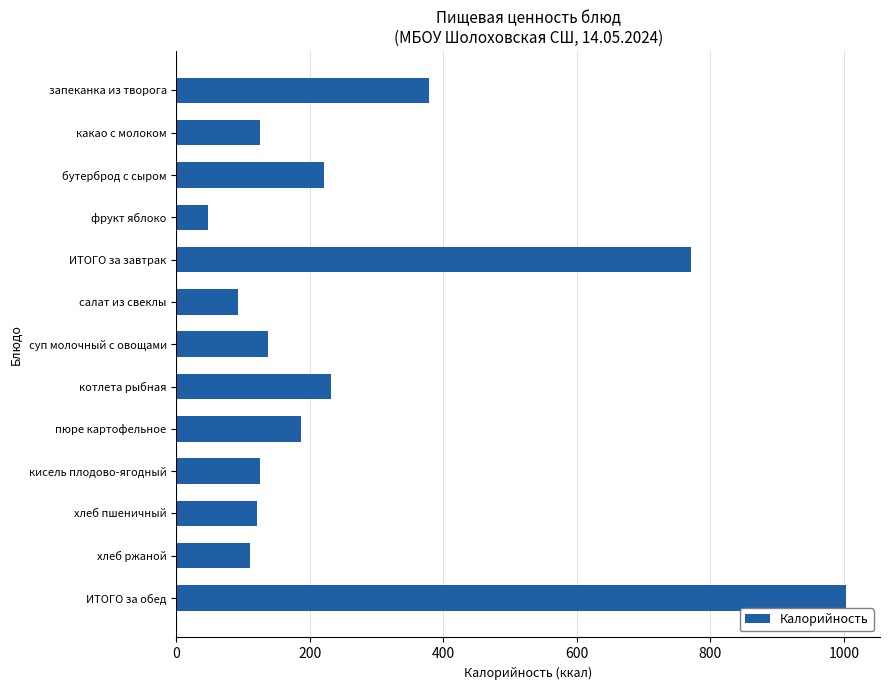

Which category has the lowest value across all series?

фрукт яблоко